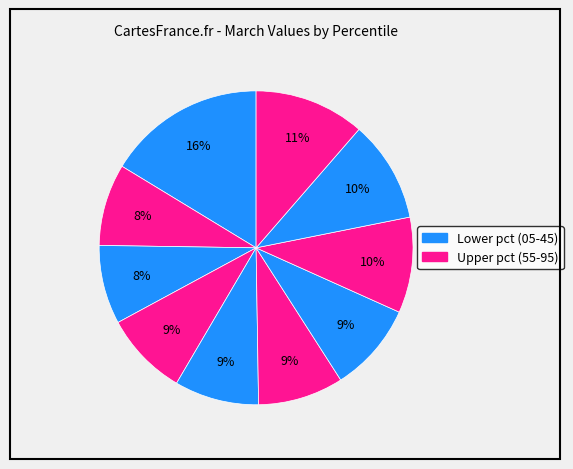

Is there a majority slice in this chart?

No